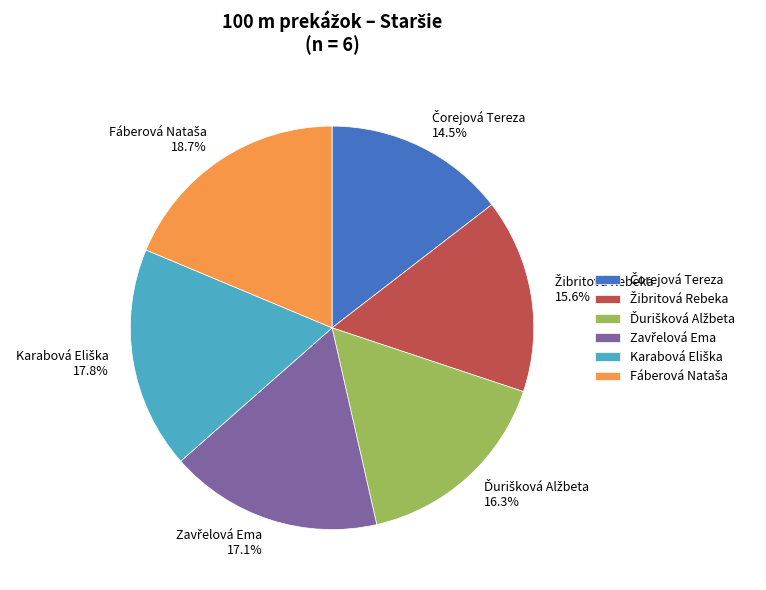

Does any single category account for the majority?

No